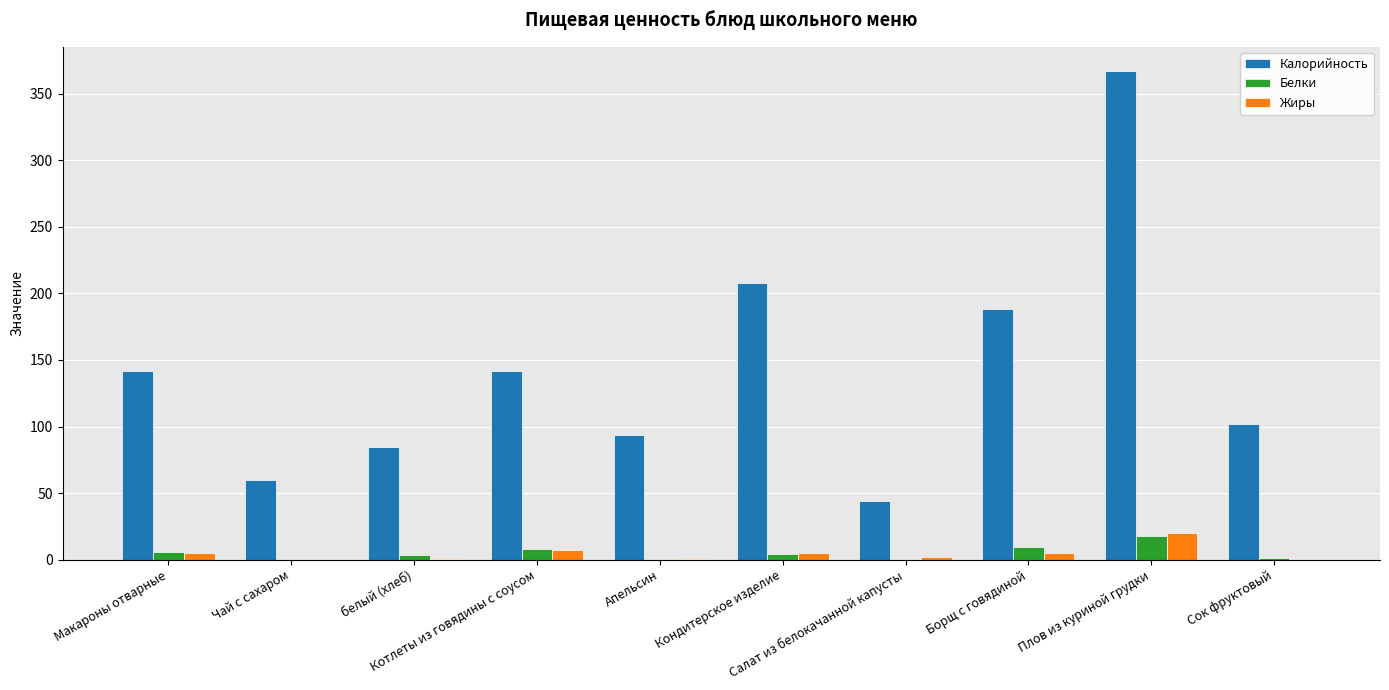

How many data points does each series have?

10